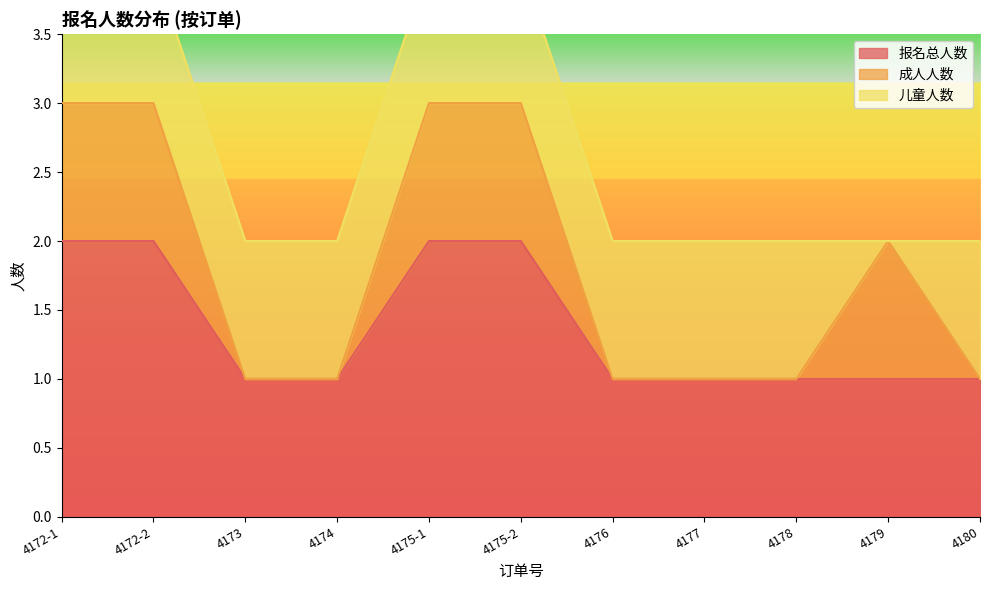

What is the sum of all 报名总人数 values?

15